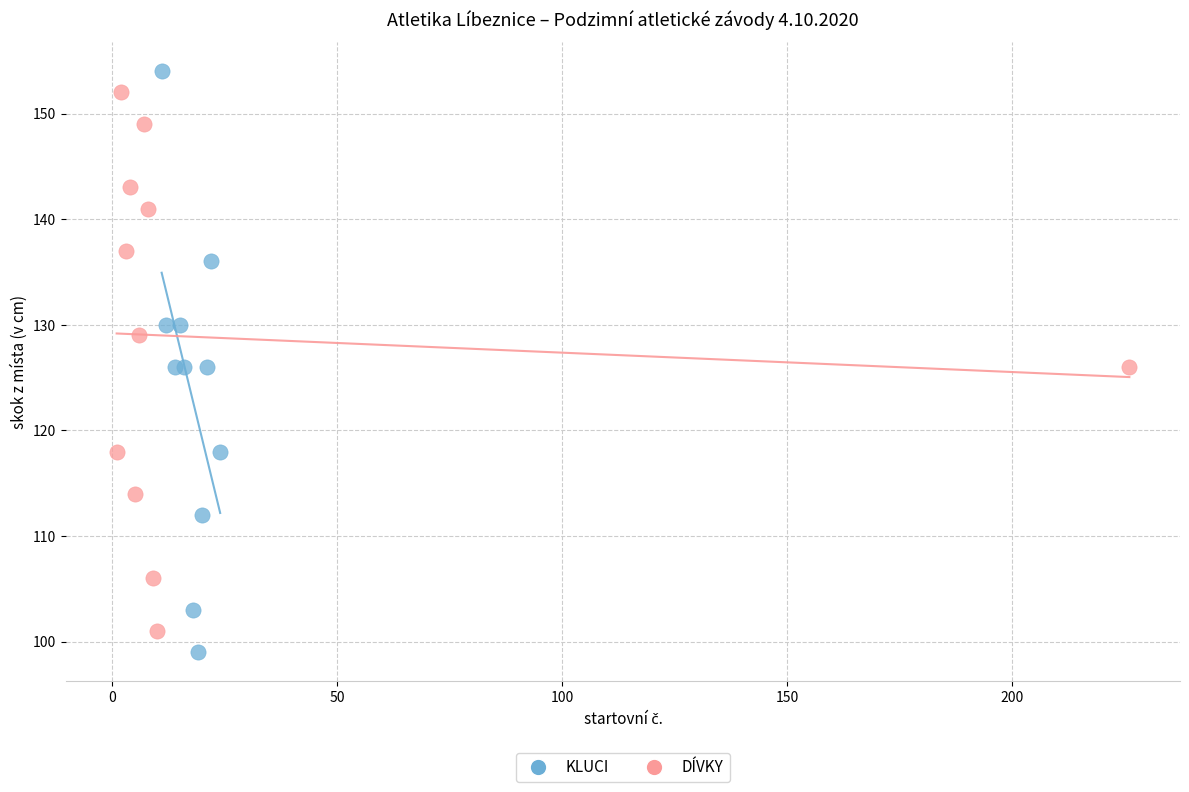

Which series has the largest Y range (max minus min)?

KLUCI